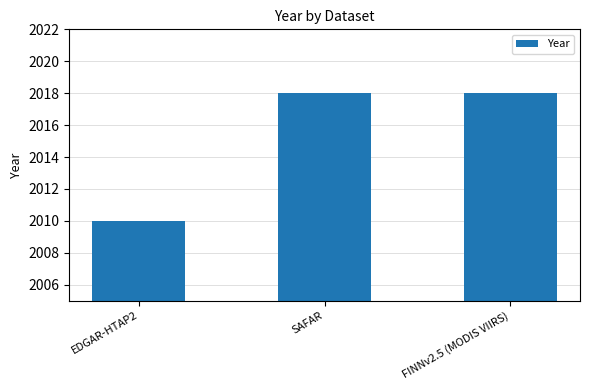

What is the greatest value displayed?

2018